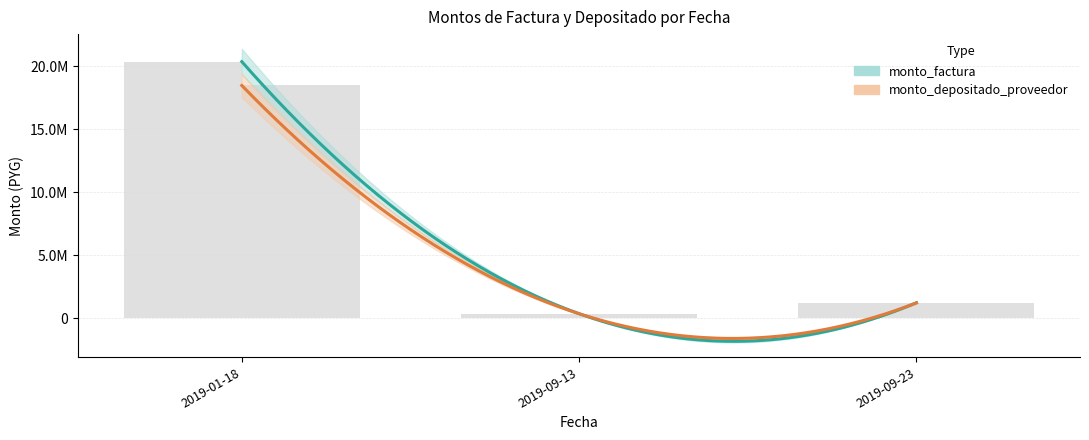

Rank the series by their average value, from highest to lowest.

monto_factura, monto_depositado_proveedor